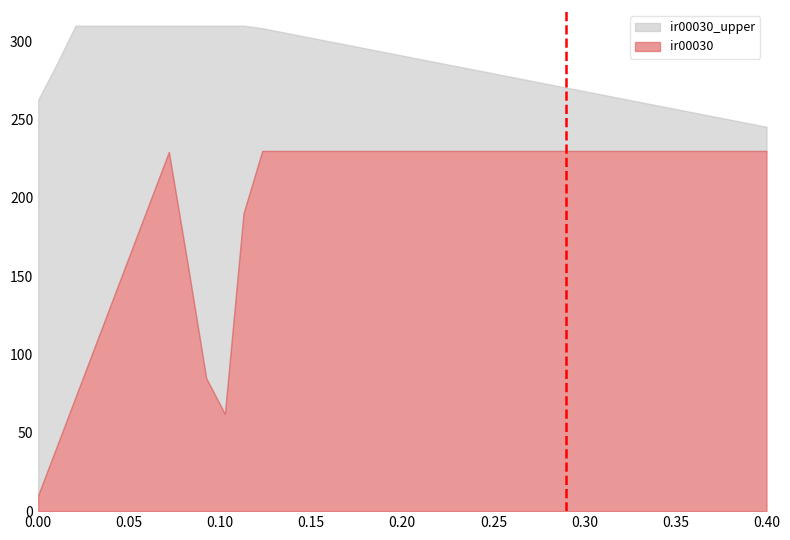

What is the total value across all series at 0.40?

245.5